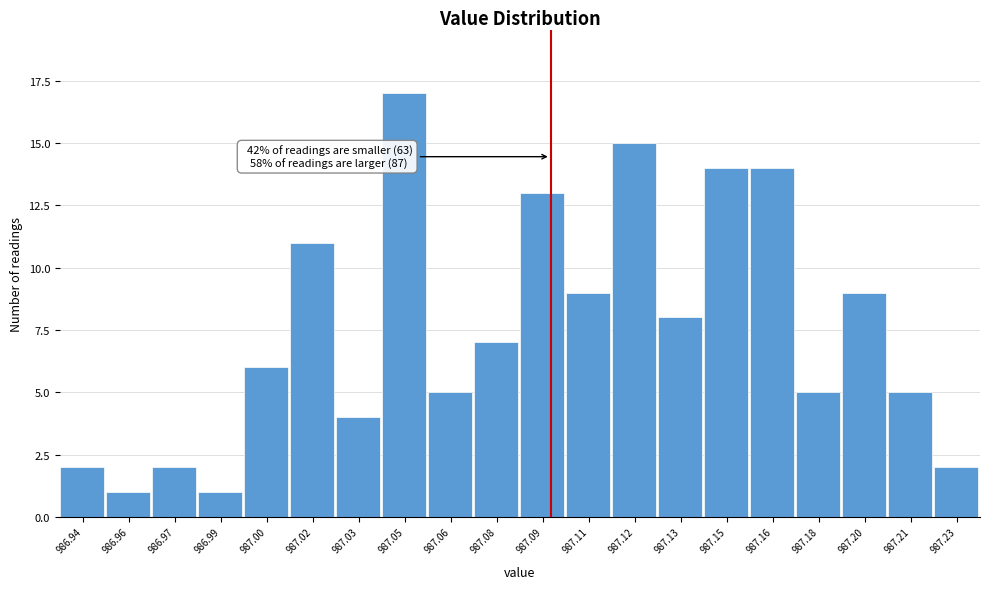

Reading left to right, list all the values displayed in this chart.

986.94=2	986.96=1	986.97=2	986.99=1	987.00=6	987.02=11	987.03=4	987.05=17	987.06=5	987.08=7	987.09=13	987.11=9	987.12=15	987.13=8	987.15=14	987.16=14	987.18=5	987.20=9	987.21=5	987.23=2